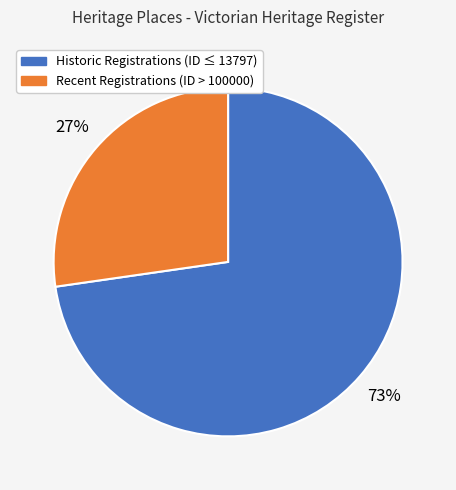

To the nearest percent, what is the average slice percentage?

50%